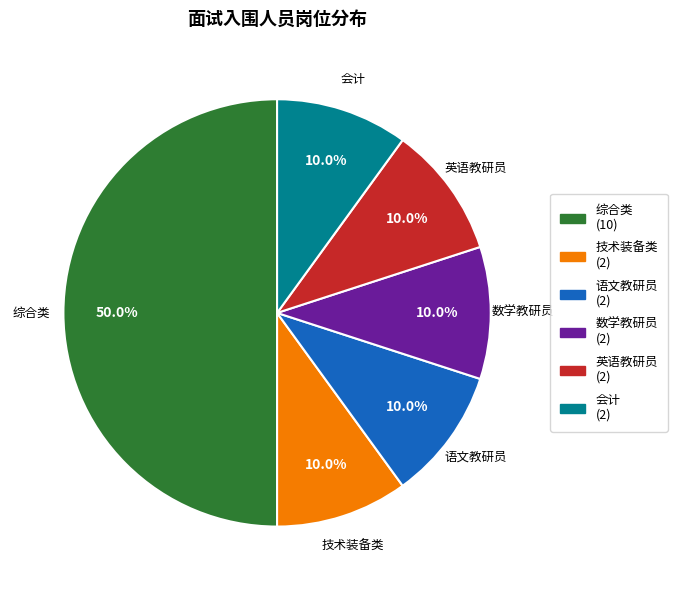

How much of the chart is everything except 英语教研员?

90.0%